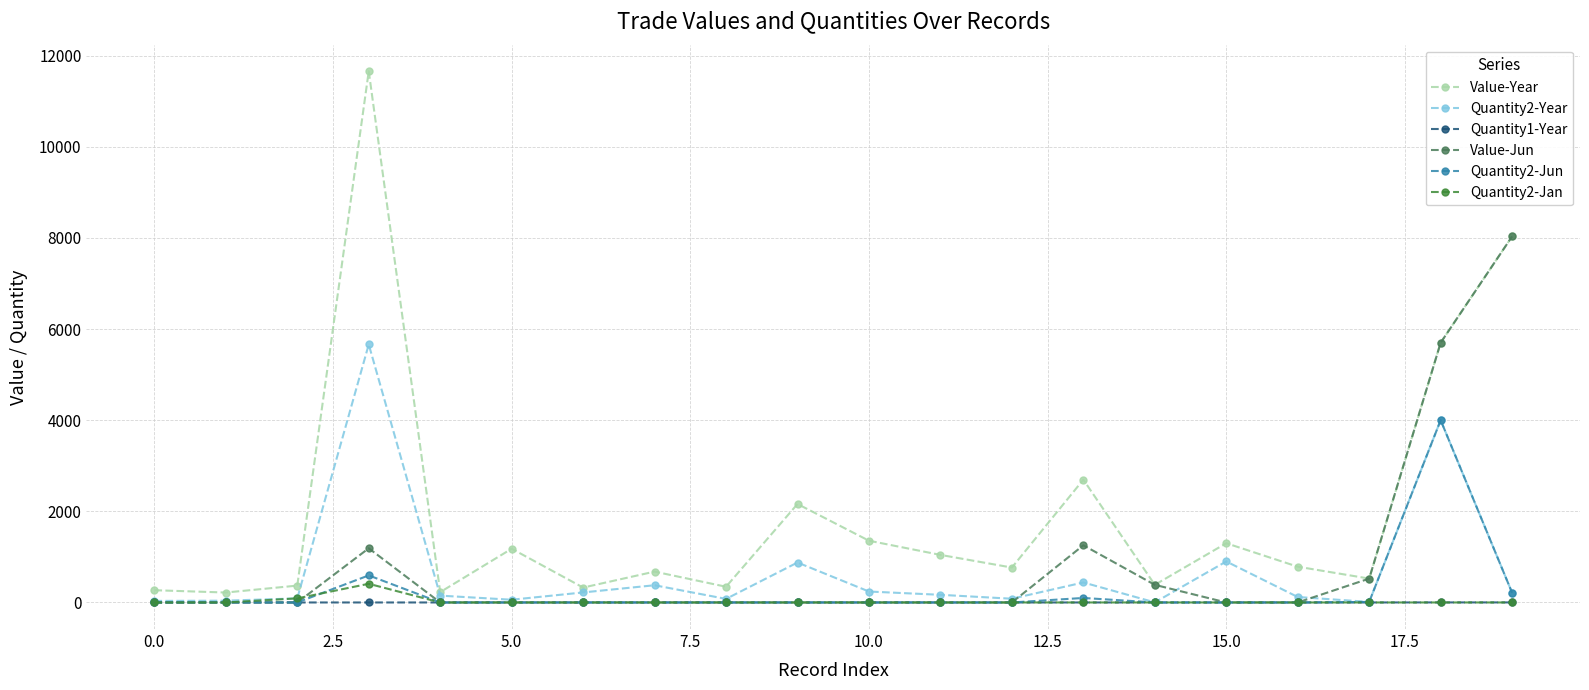

What is the maximum value shown in the chart?

11658